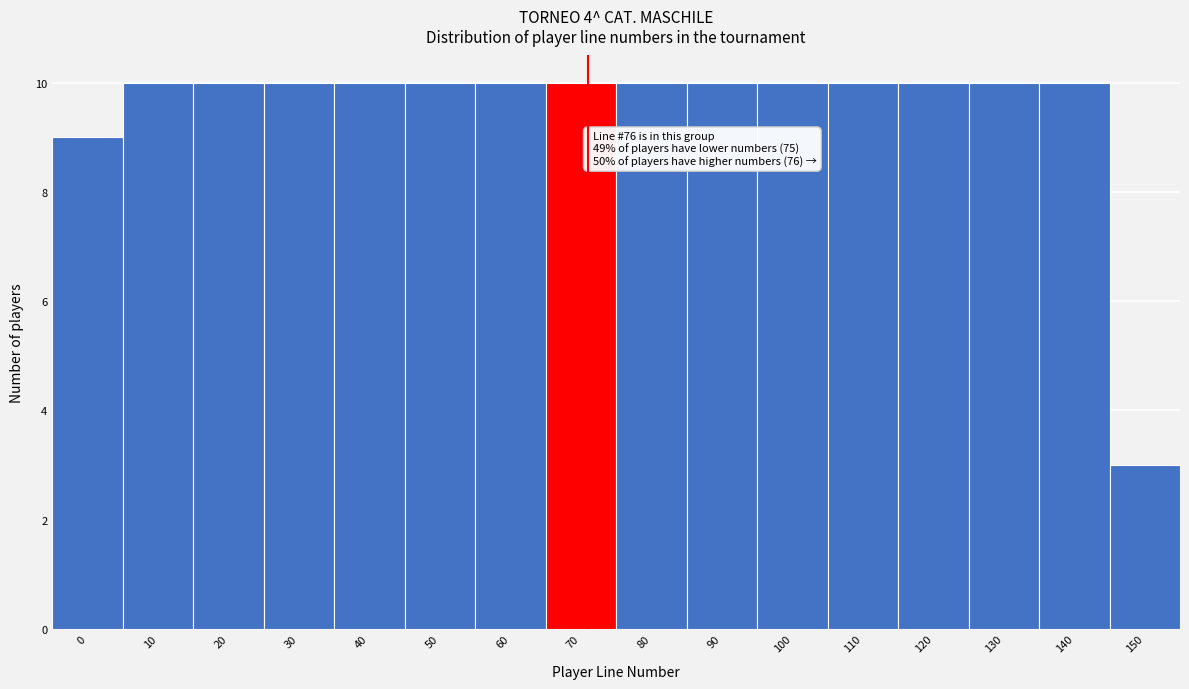

Reading left to right, what are all the values shown in this chart?

0=9	10=10	20=10	30=10	40=10	50=10	60=10	70=10	80=10	90=10	100=10	110=10	120=10	130=10	140=10	150=3